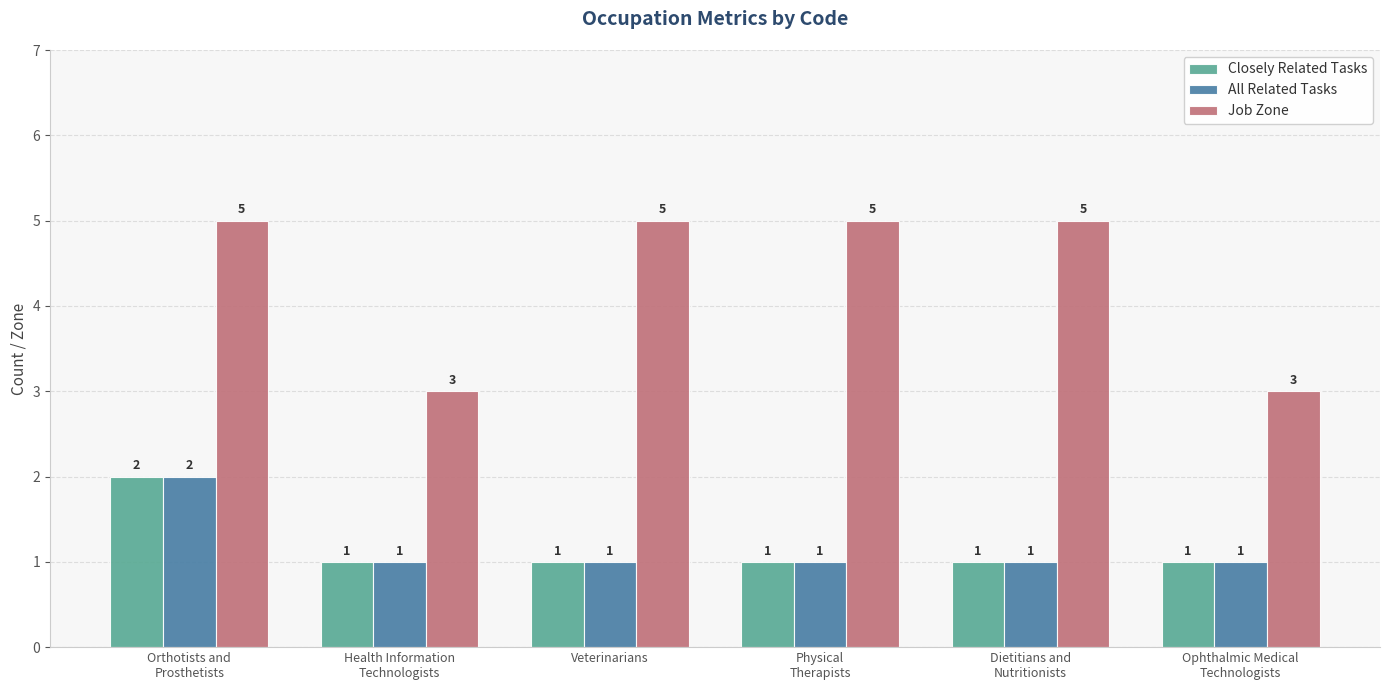

What is the maximum value for Job Zone?

5